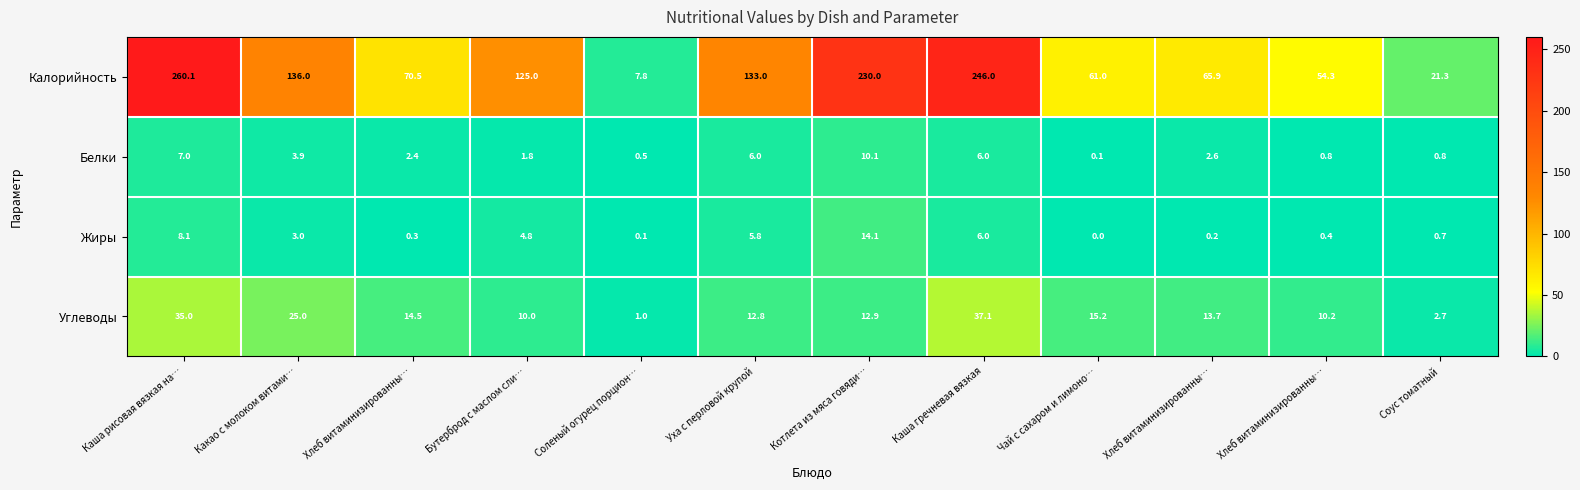

How many data points in Белки are above 2?

7